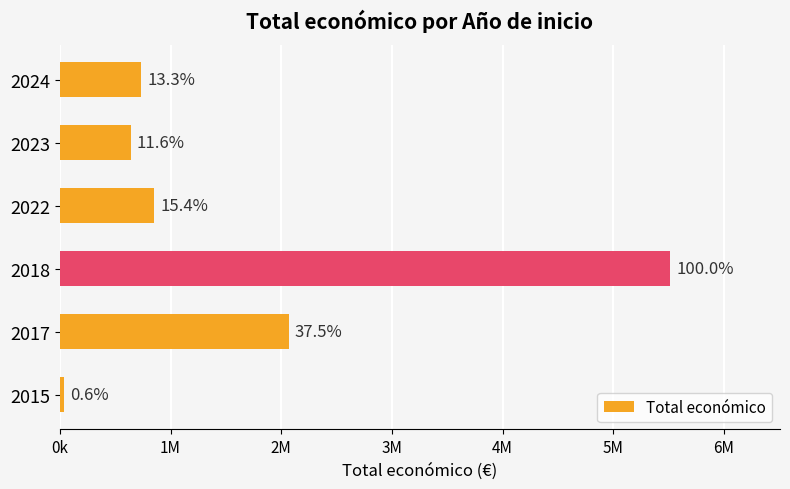

Does the chart contain any negative values?

No